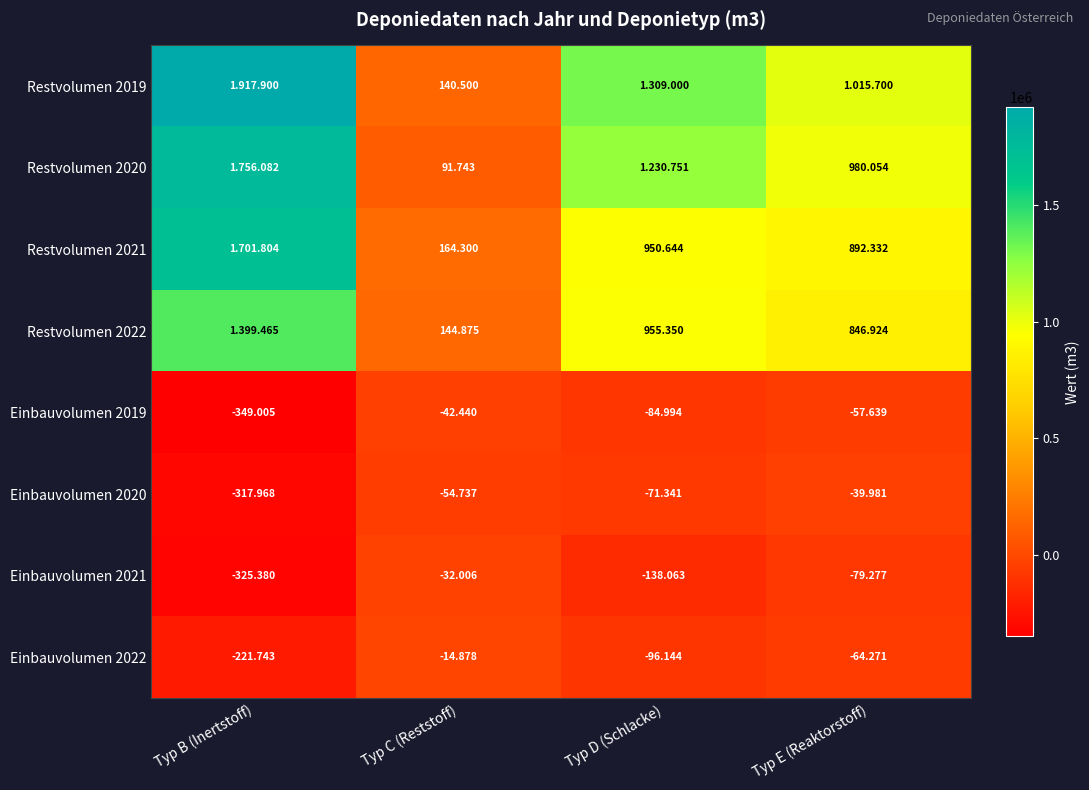

At which category is the sum across all series the highest?

Typ B (Inertstoff)